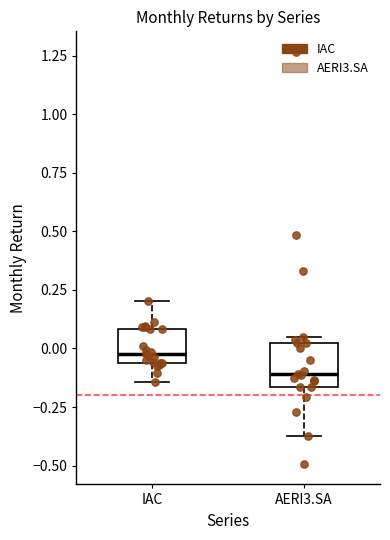

Reading left to right, read every box against the y-axis: the position of its median line, the range the box covers, and the ends of its whiskers. The values are not printed on the chart, so give them approximately, as read against the axis.

IAC: median -0.05 (just above the box's lower edge), box -0.05 to 0.10, whiskers -0.15 to 0.20
AERI3.SA: median -0.10, box -0.15 to 0.00, whiskers -0.35 to 0.05